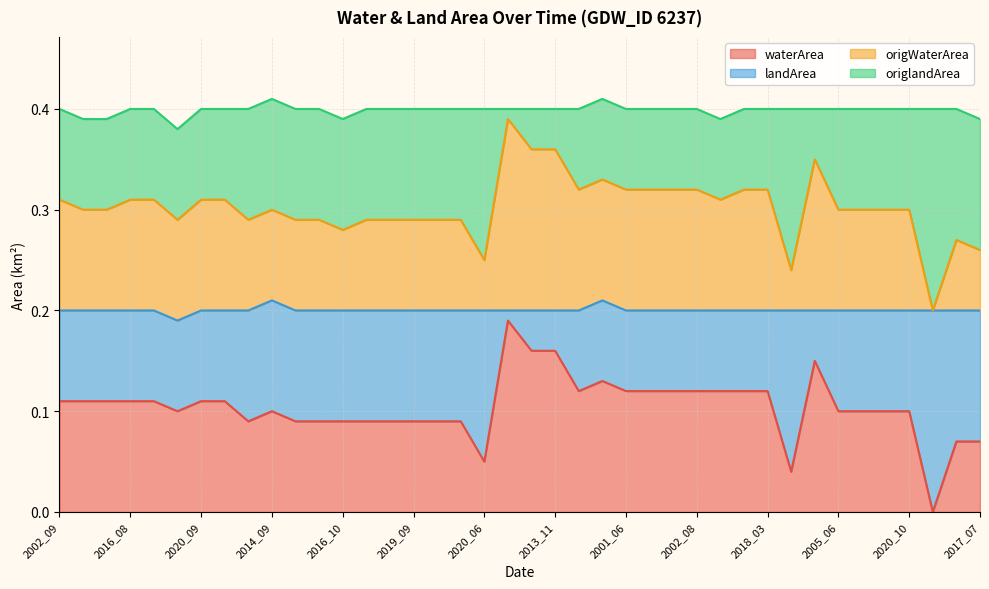

Read the waterArea value at 2018_03.

0.1